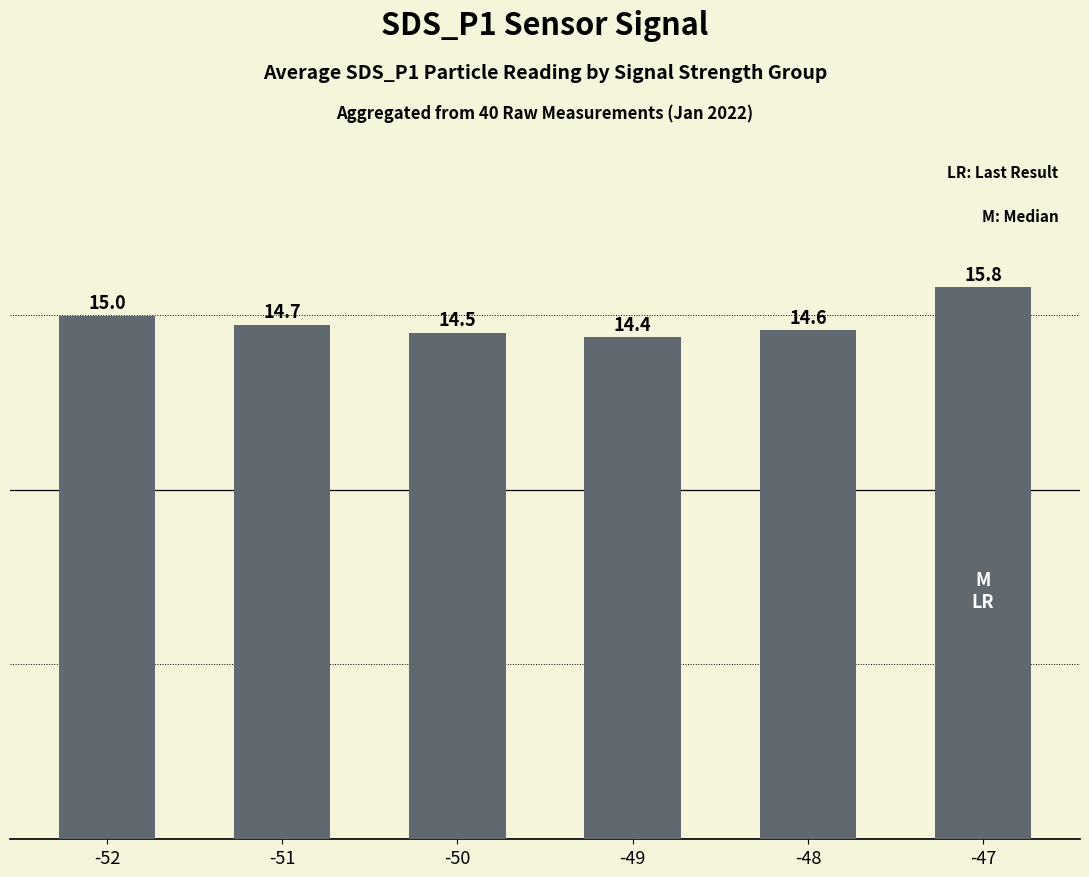

Does the chart contain stacked bars?

No